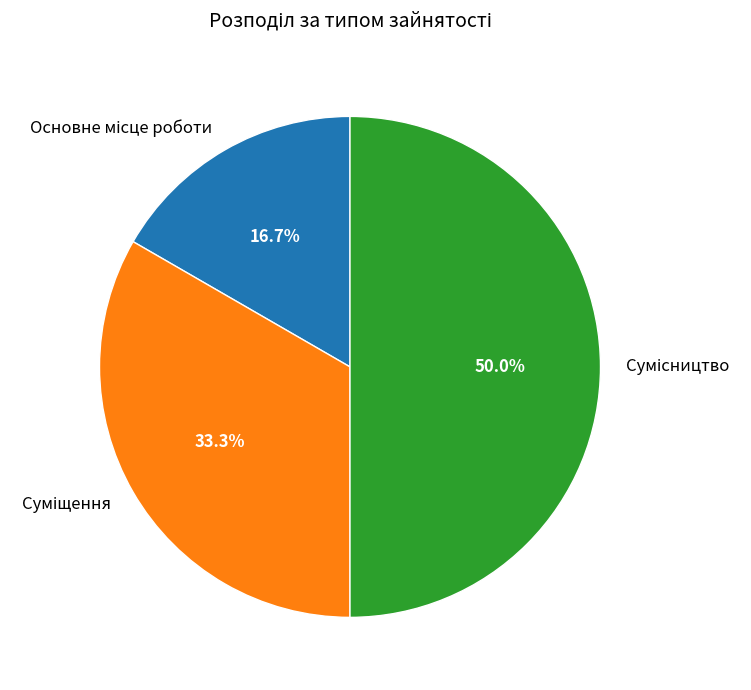

How many segments does this pie chart have?

3